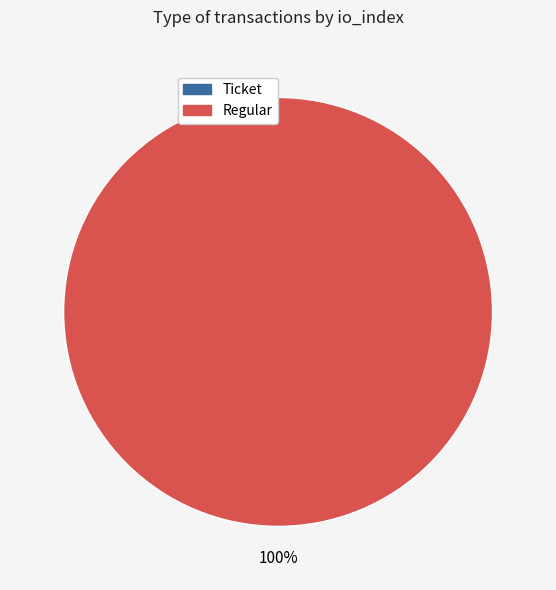

Which category has the smallest portion of the pie?

Ticket